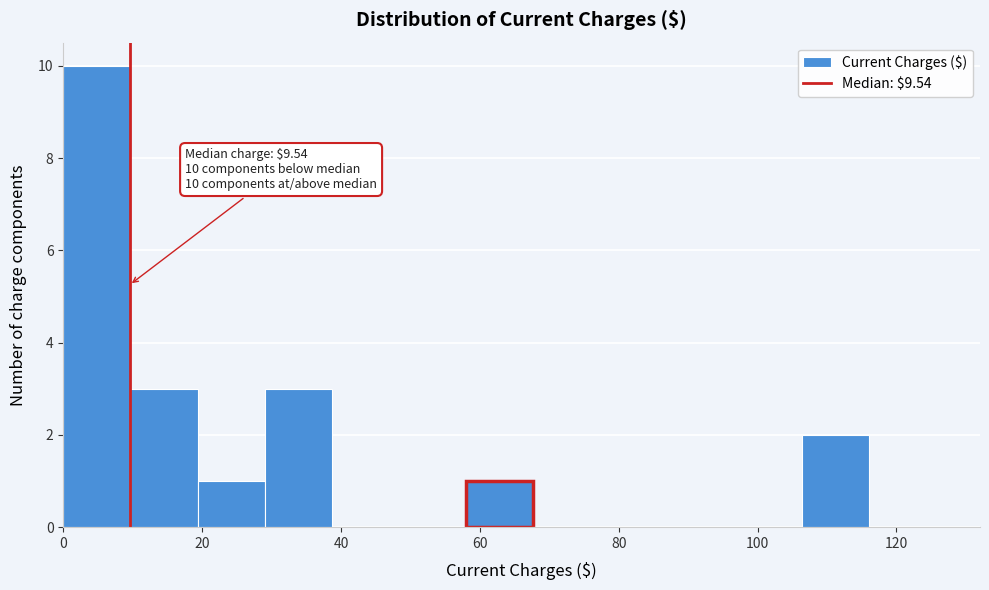

Over which range of the x-axis is the bar tallest?

0 to 10